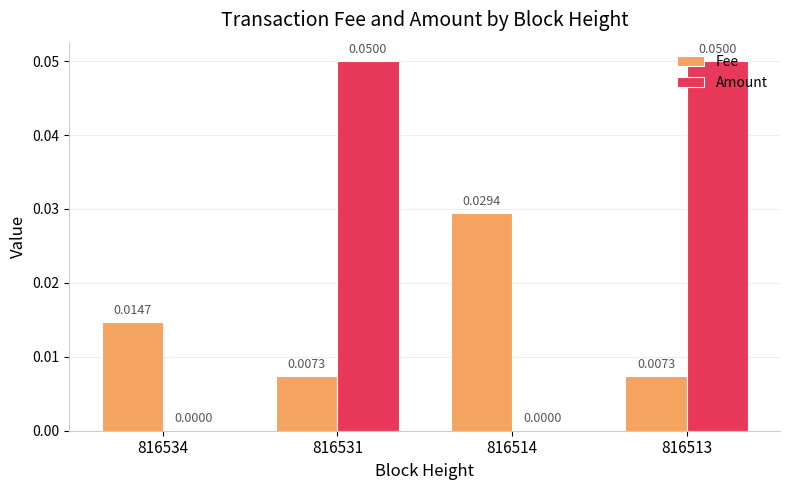

True or false: Fee has a value of 0.0 at 816534.

True